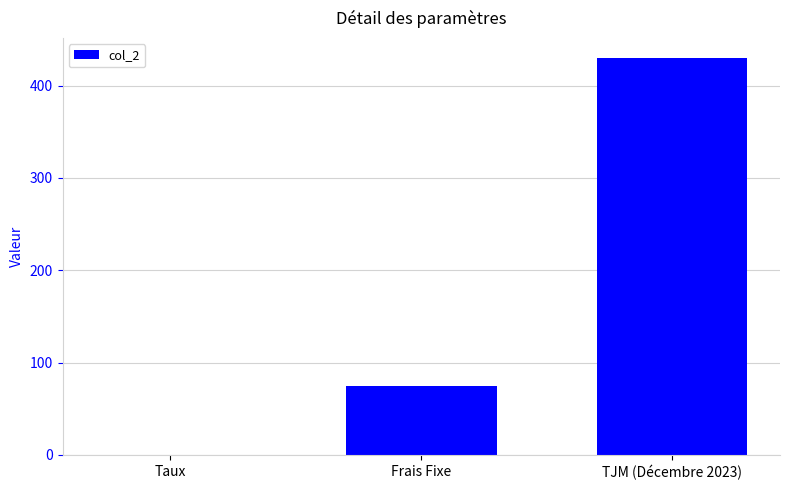

Which label corresponds to the largest value in the chart?

TJM (Décembre 2023)